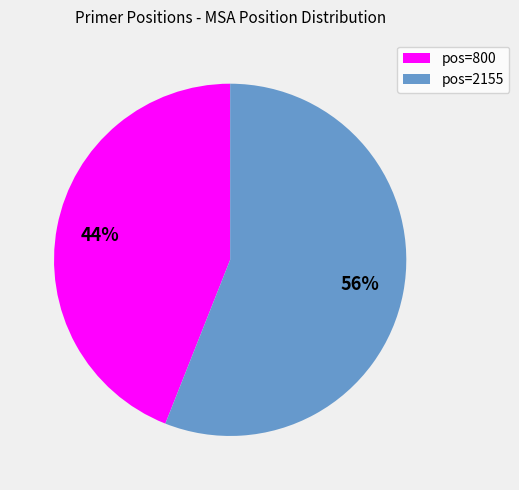

How many slices are in this pie chart?

2